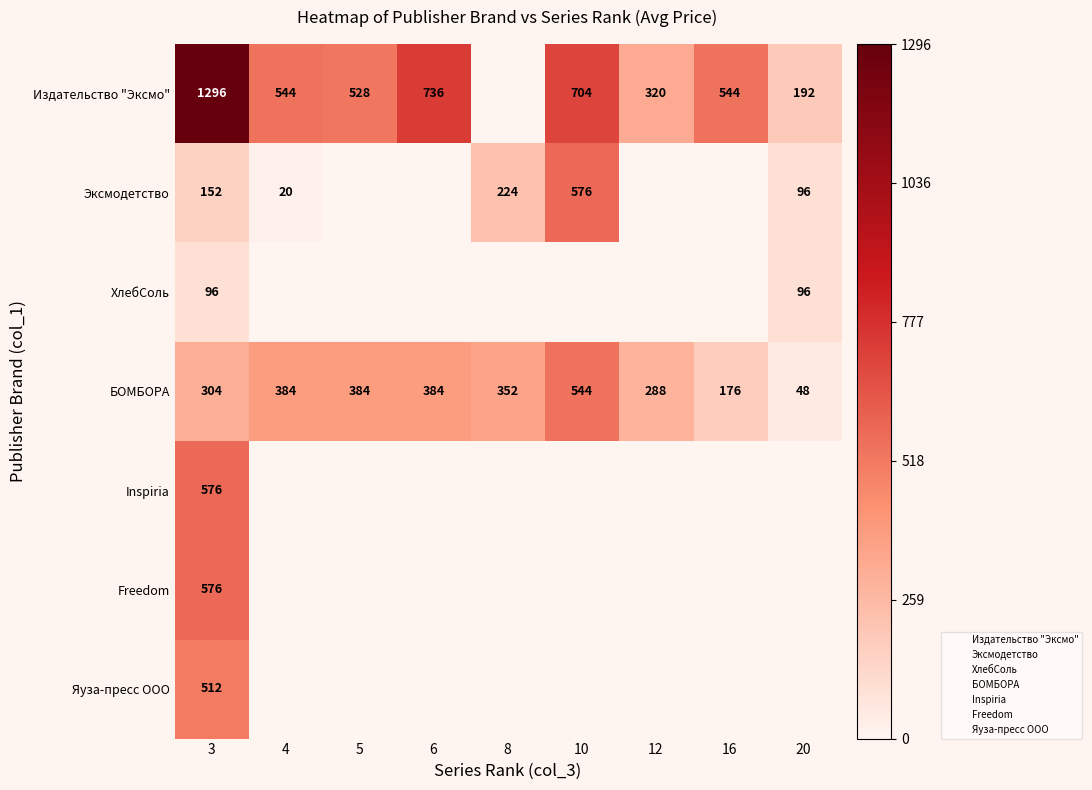

Which series has the largest total across all categories?

Издательство "Эксмо"